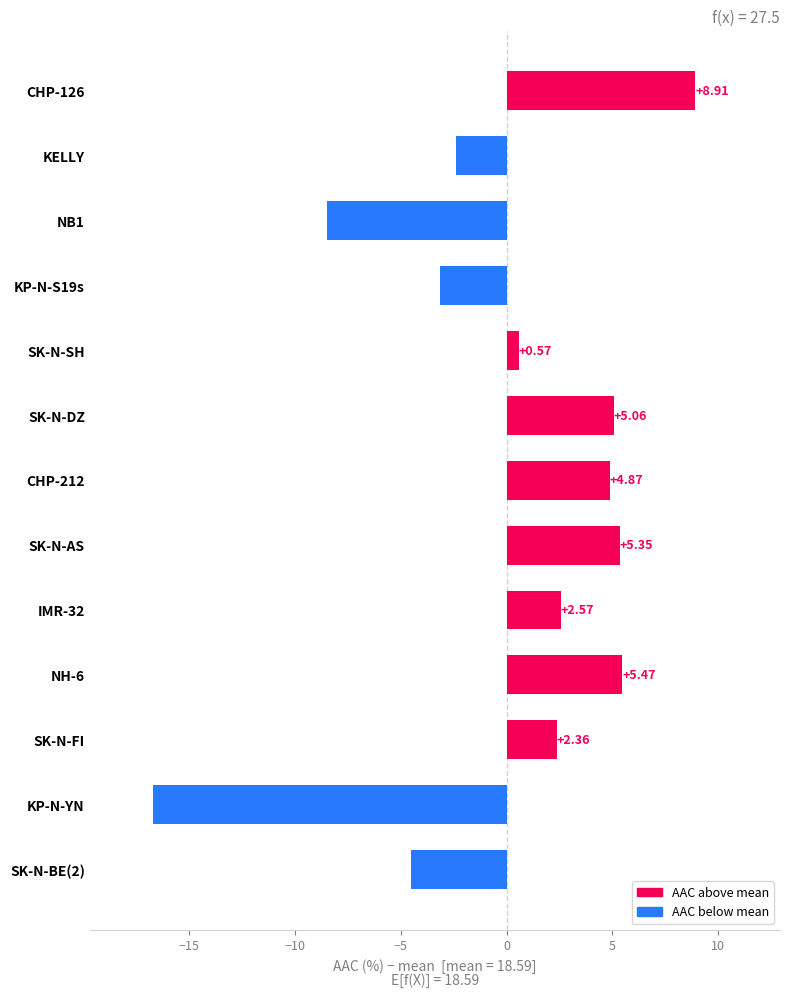

What is the label of the 12th bar from the top?

KP-N-YN